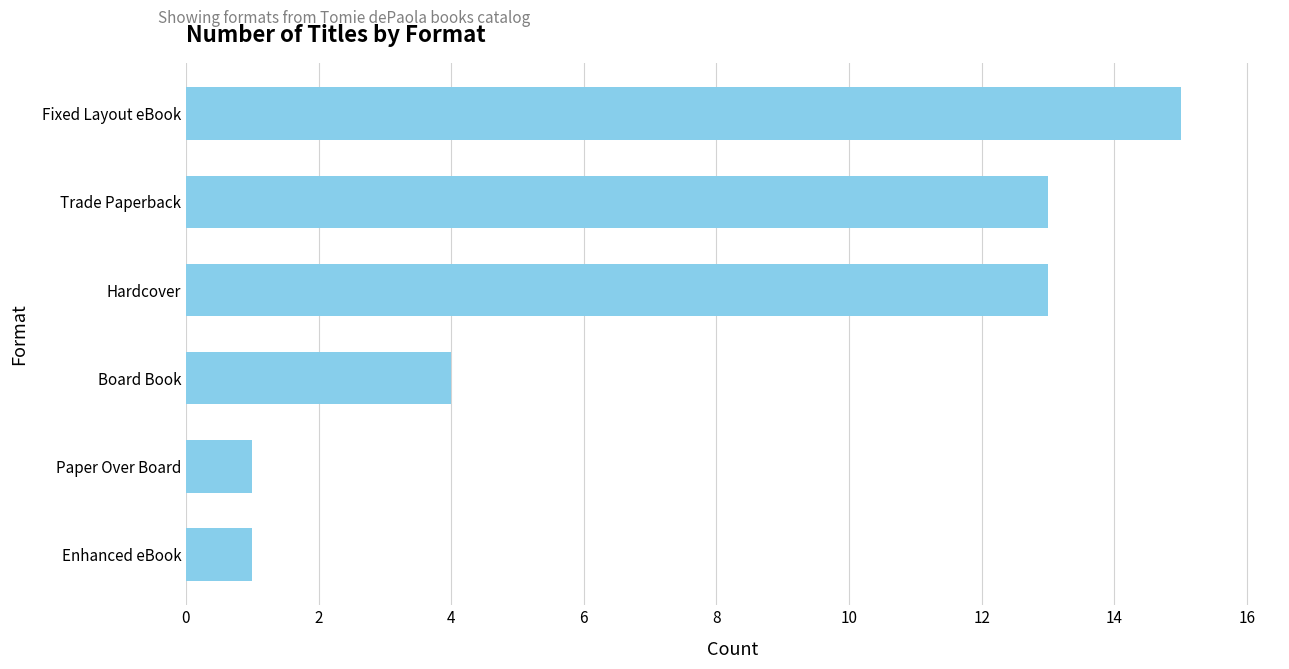

What is the label of the 3rd bar from the top?

Hardcover